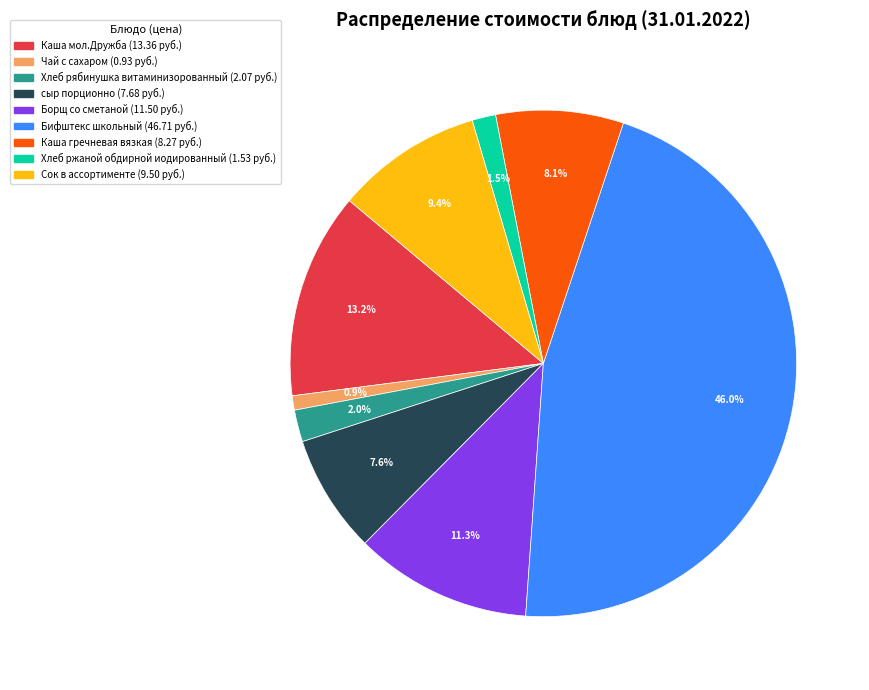

Count the number of slices in the pie.

9